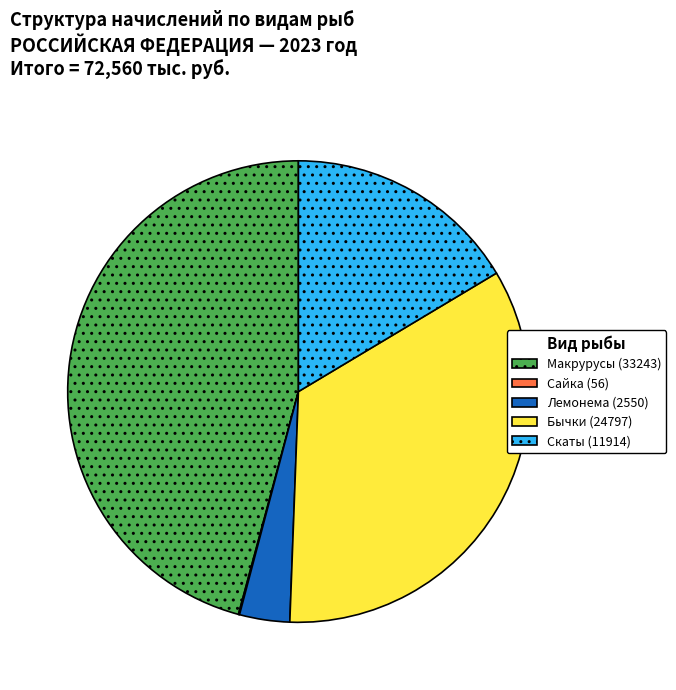

True or false: Макрурусы (33243) accounts for 32% of the total.

False